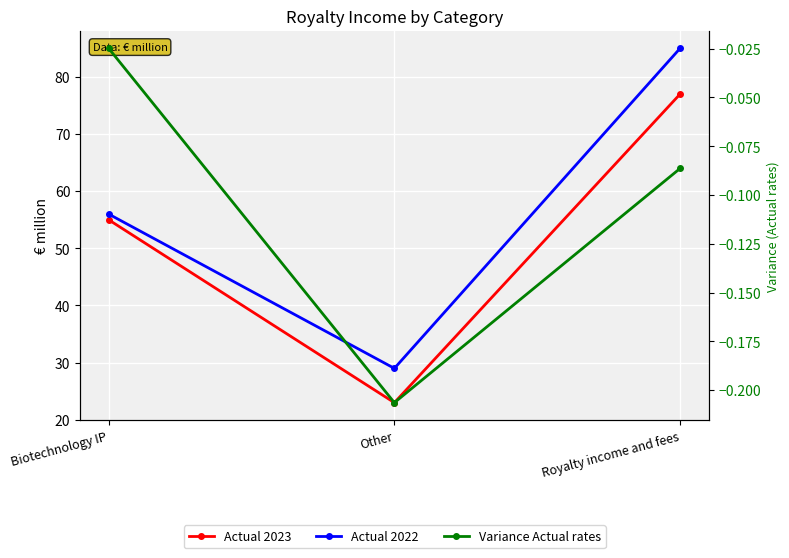

At how many categories does at least one series exceed 50?

2